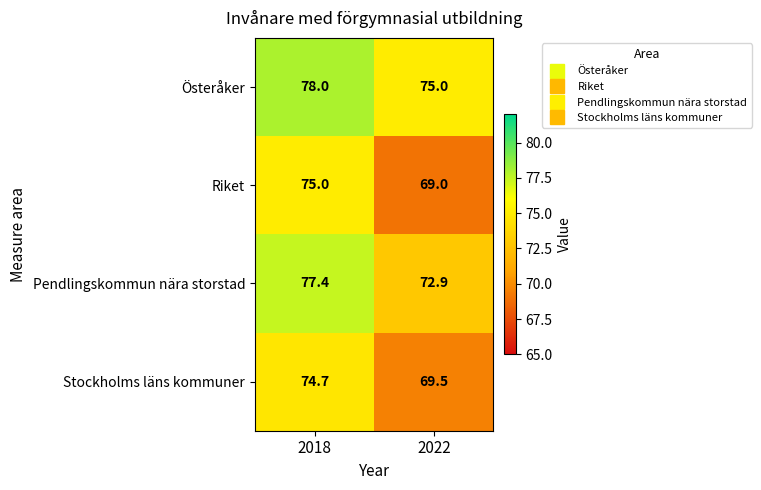

What is the average value of the Riket series?

72.0